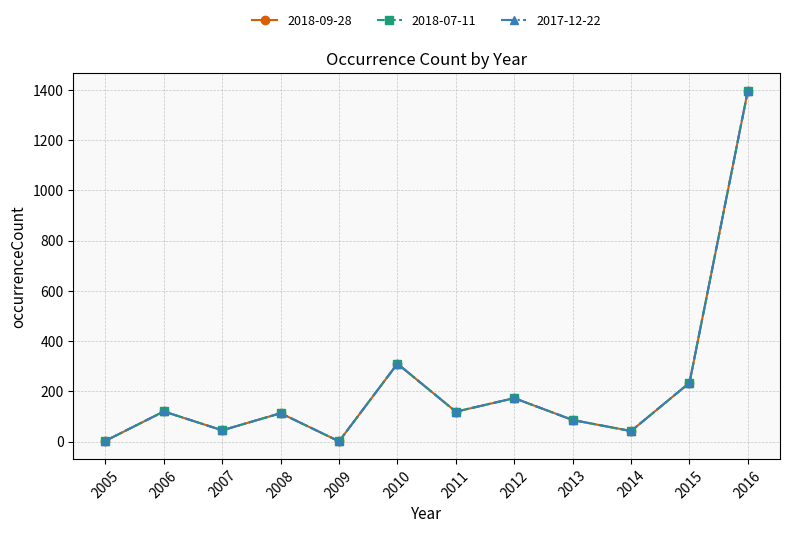

Does the chart have visible grid lines?

Yes